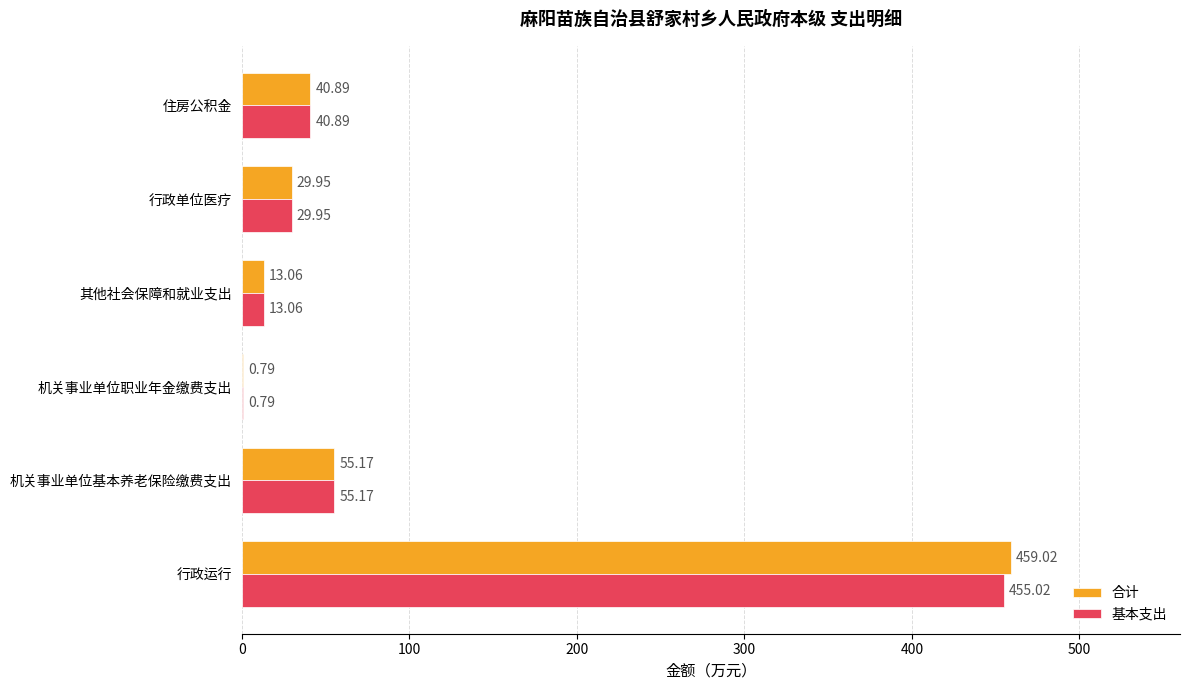

Is the value of 基本支出 at 行政运行 greater than the value of 合计 at 其他社会保障和就业支出?

Yes